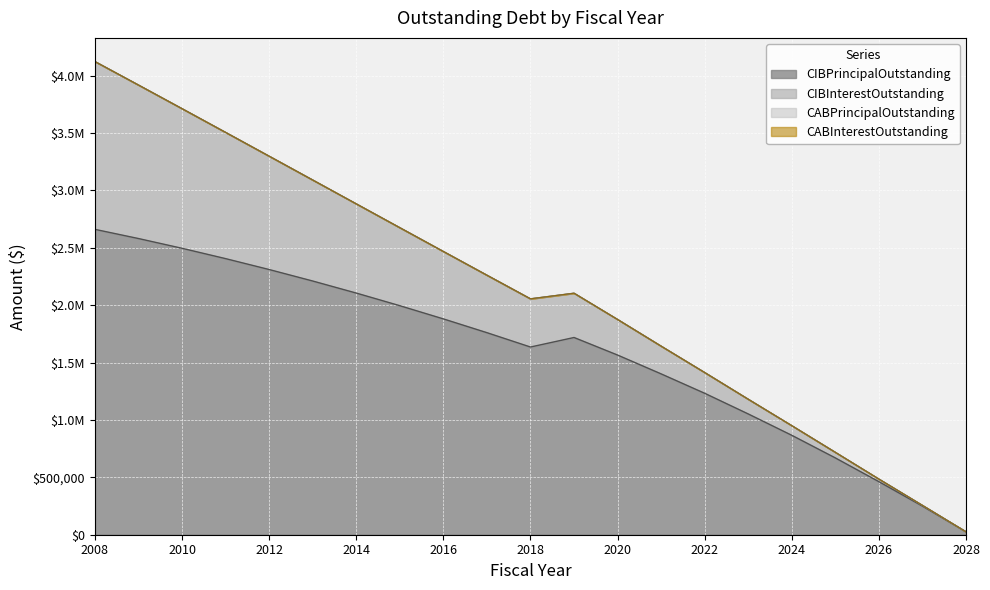

Which category has the highest value in the CIBPrincipalOutstanding series?

2008